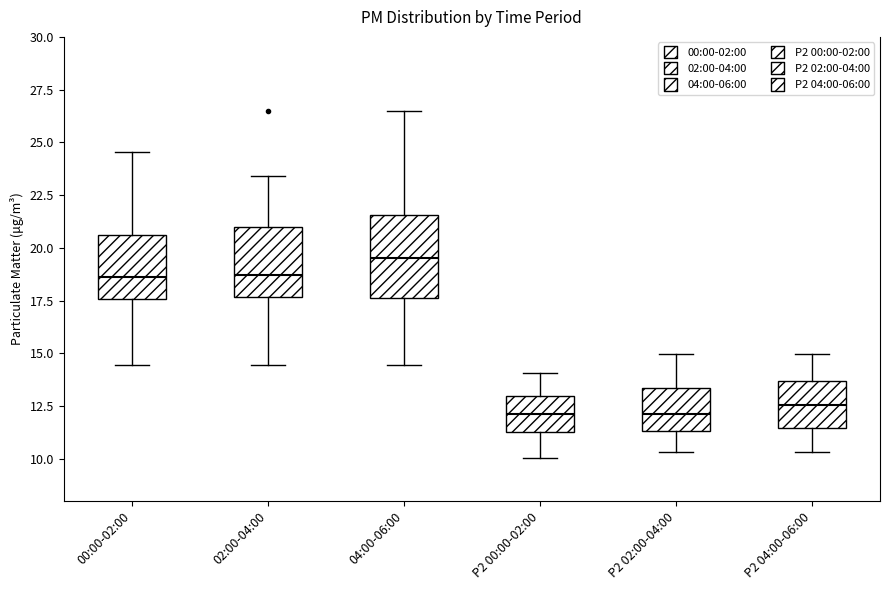

Which box has the highest median line?

04:00-06:00